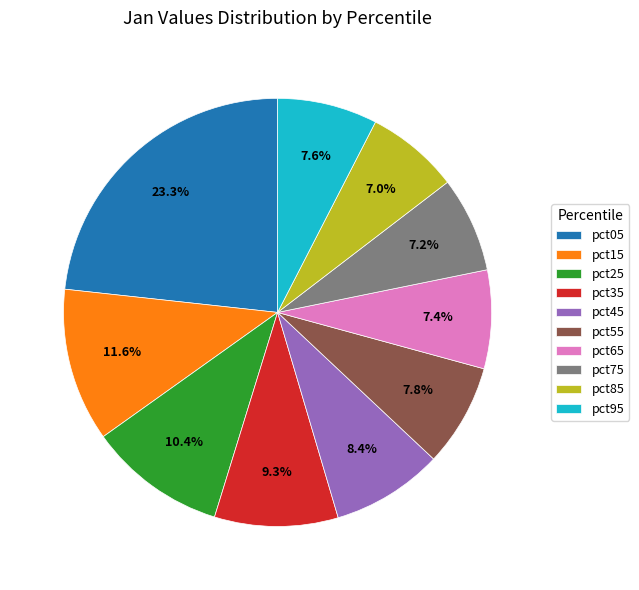

Which slice is the largest?

pct05